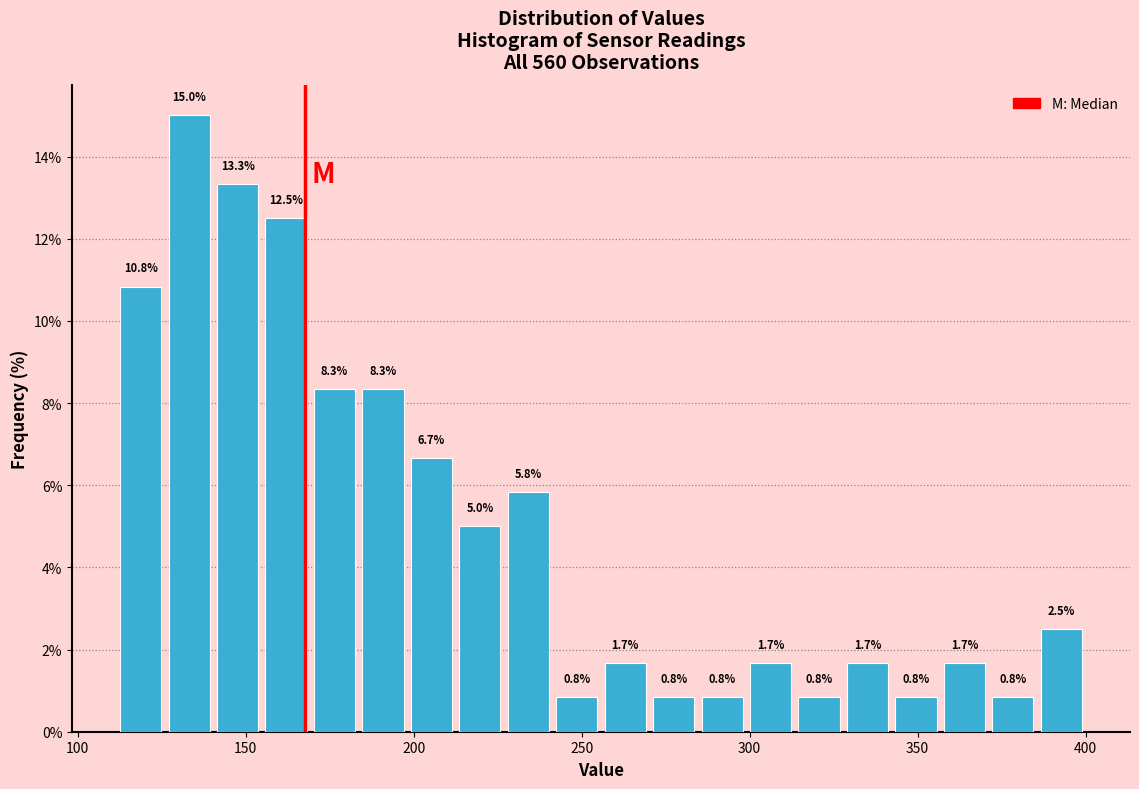

Read against the x-axis, roughly where is the centre of the tallest bar?

135